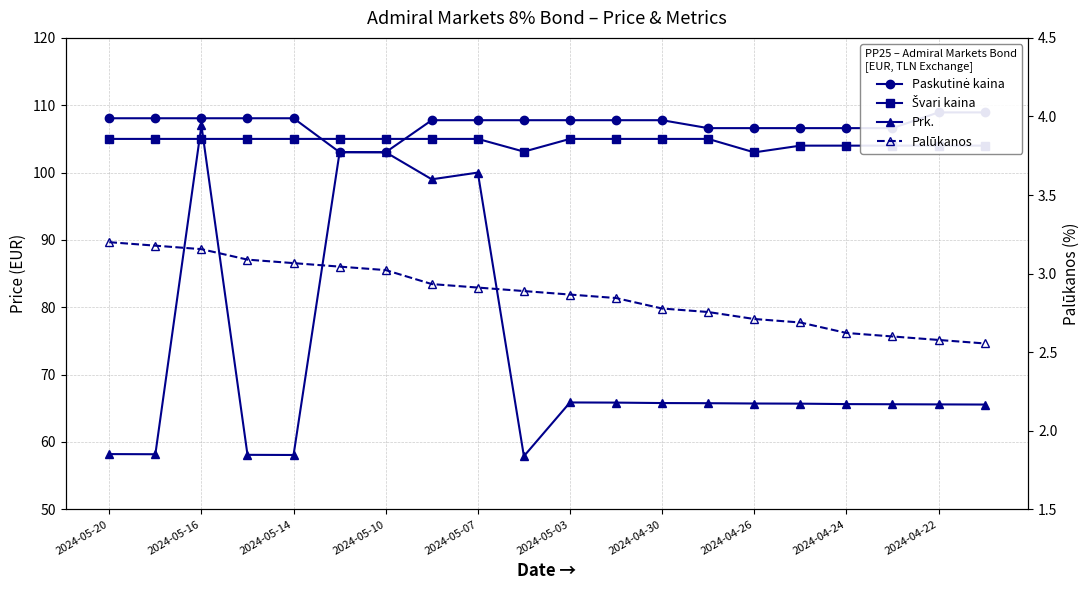

In Prk., how many points are lower than both neighbors (excluding endpoints)?

4